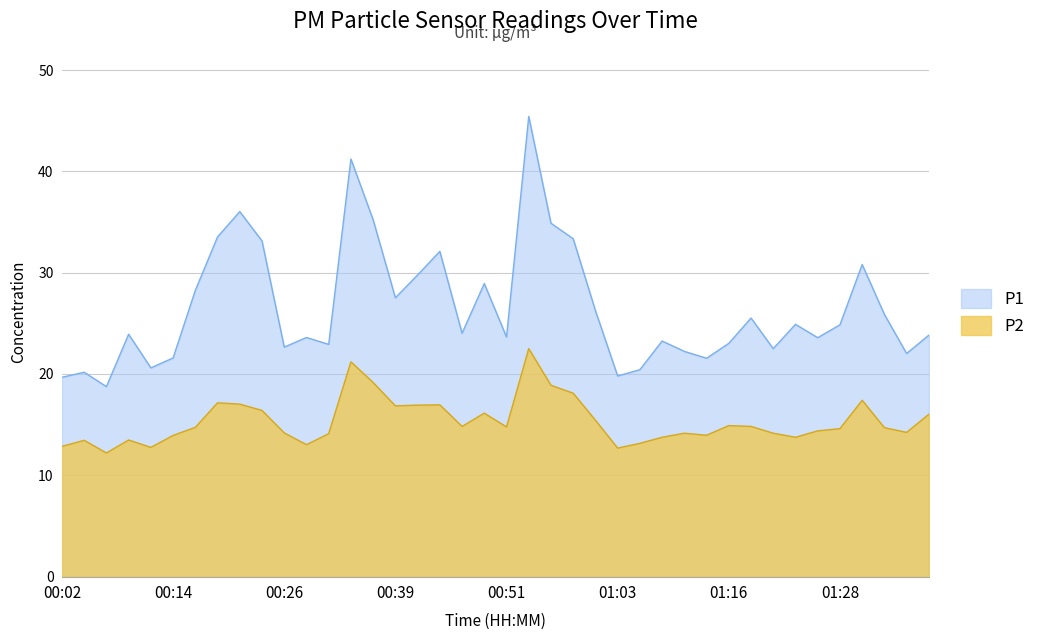

At which category does the chart reach its minimum across all series?

00:07